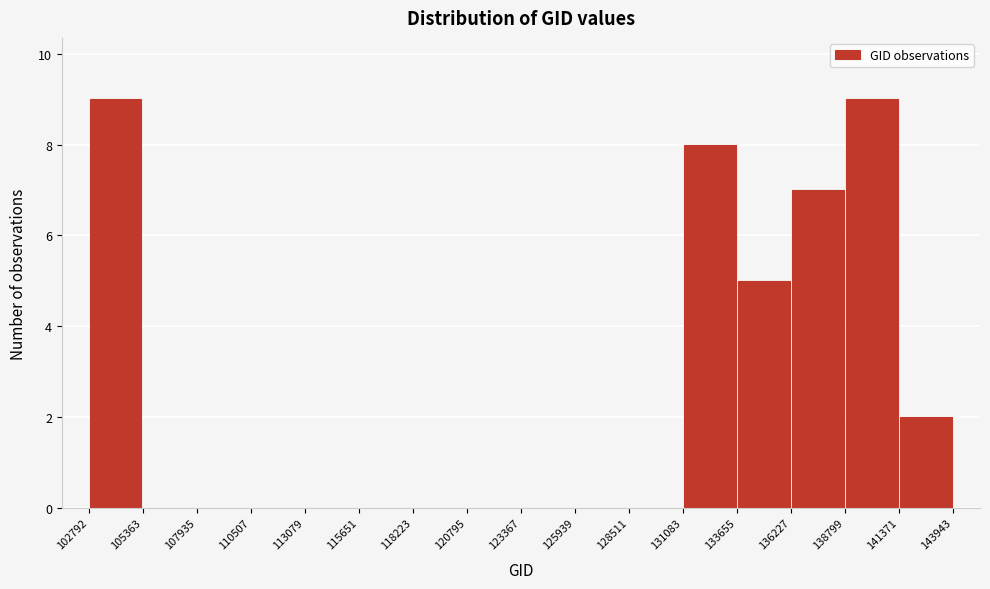

What is the height of the bar covering 131083 to 133655 on the x-axis? The values are not printed on the chart, so give them approximately, as read against the axis.

8